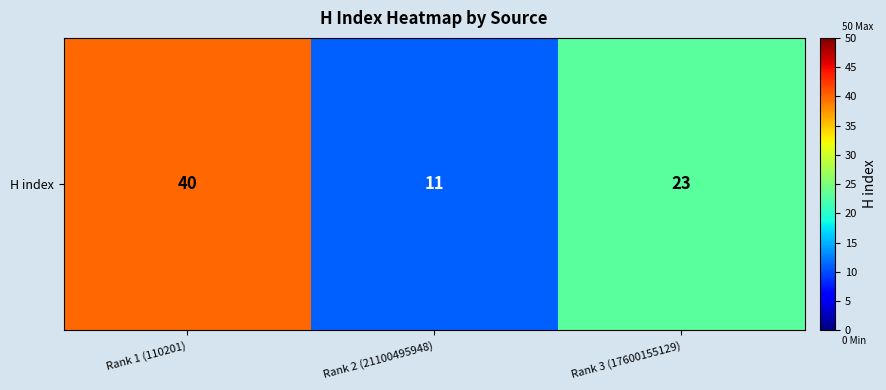

How many categories are shown in the chart?

3